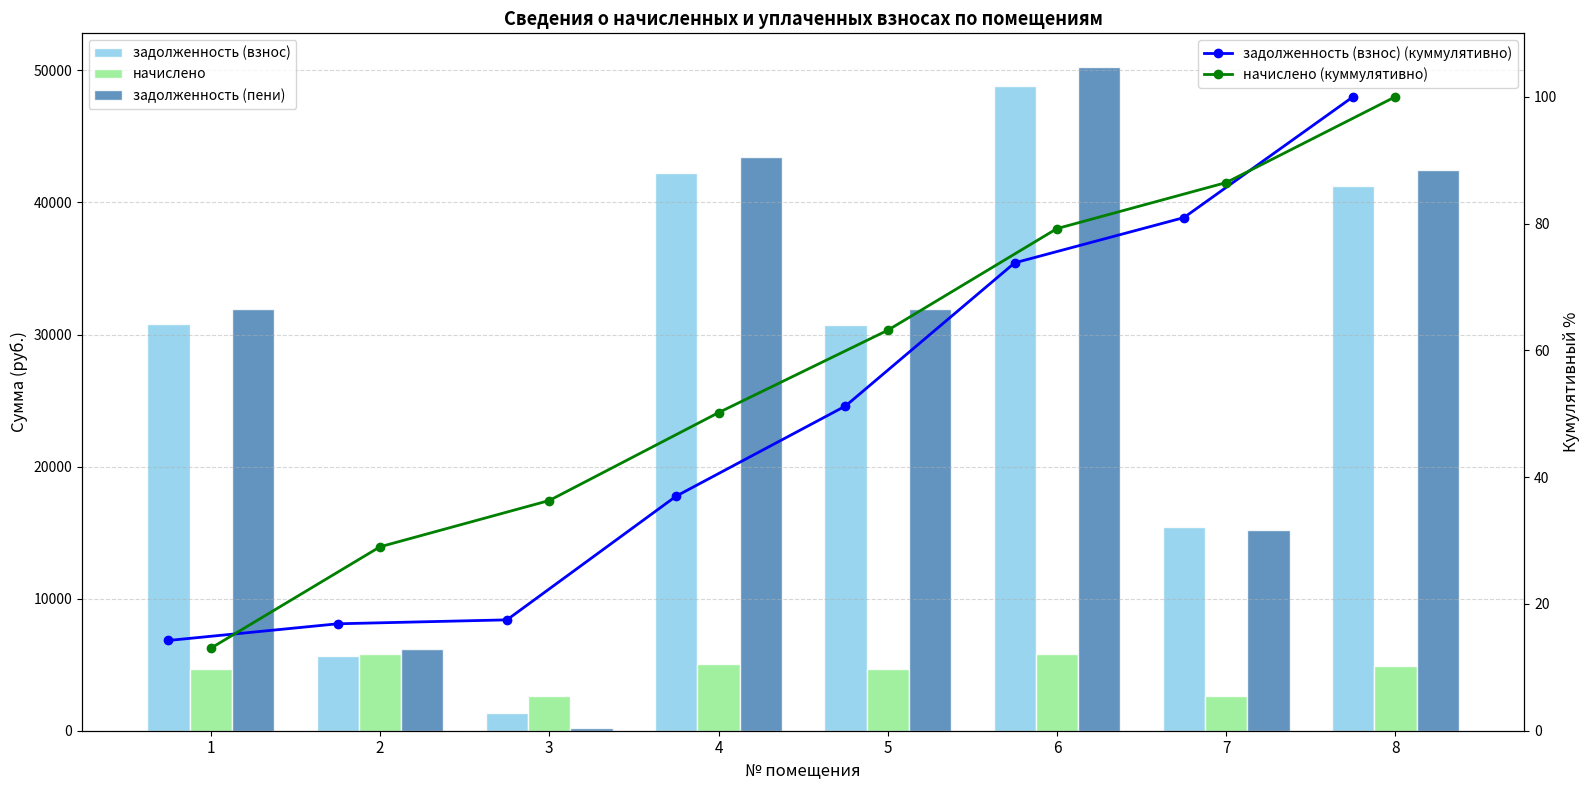

What is the maximum value shown in the chart?

50291.3